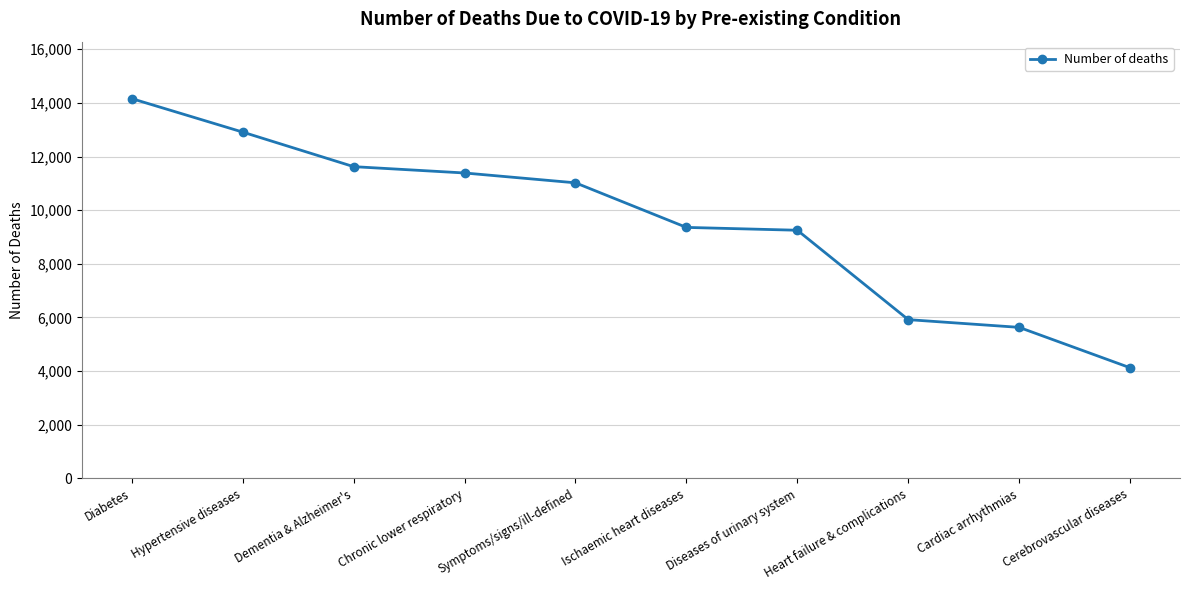

What is the label of the 4th point from the right?

Diseases of urinary system